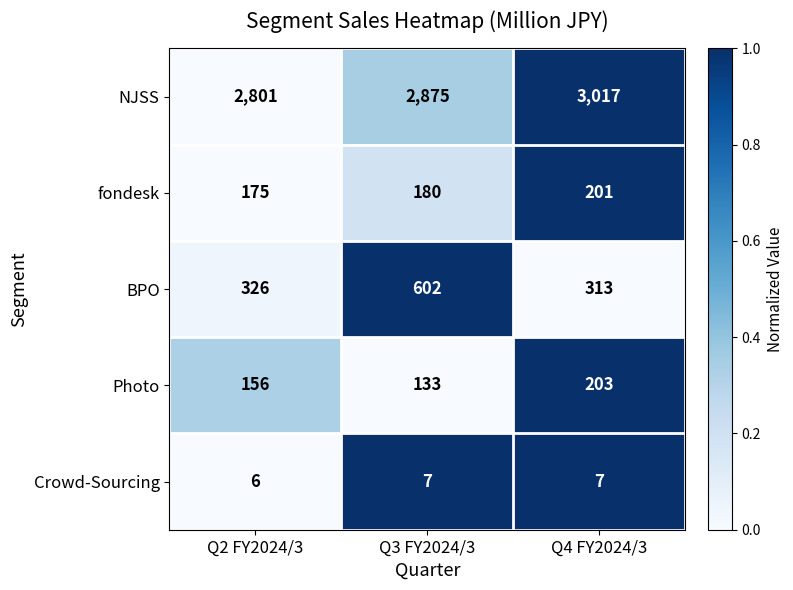

Rank the series by their maximum value, from highest to lowest.

NJSS, BPO, Photo, fondesk, Crowd-Sourcing